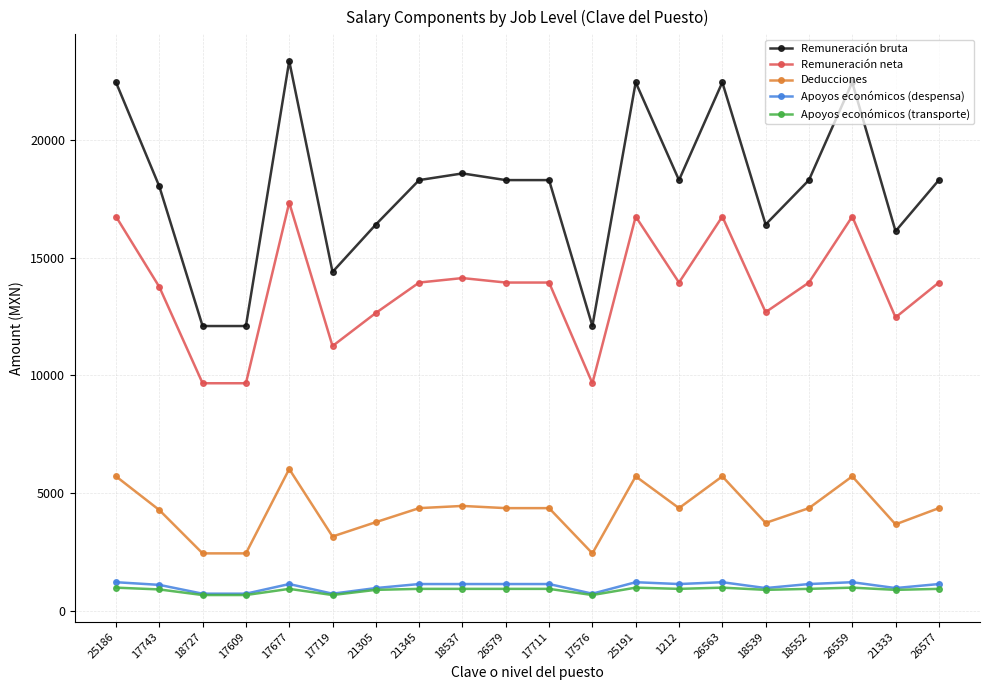

What position from the right is 25186?

20